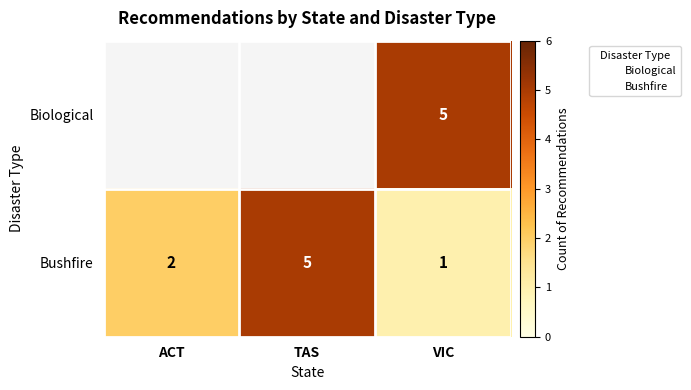

How many categories are shown in the chart?

3